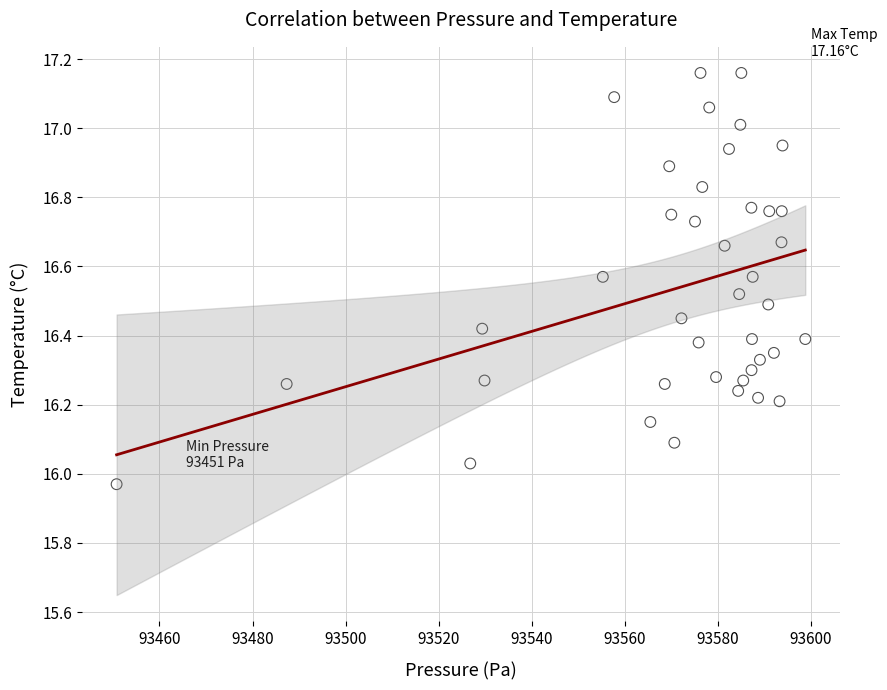

What is the range of Y values (max minus min)?

1.2